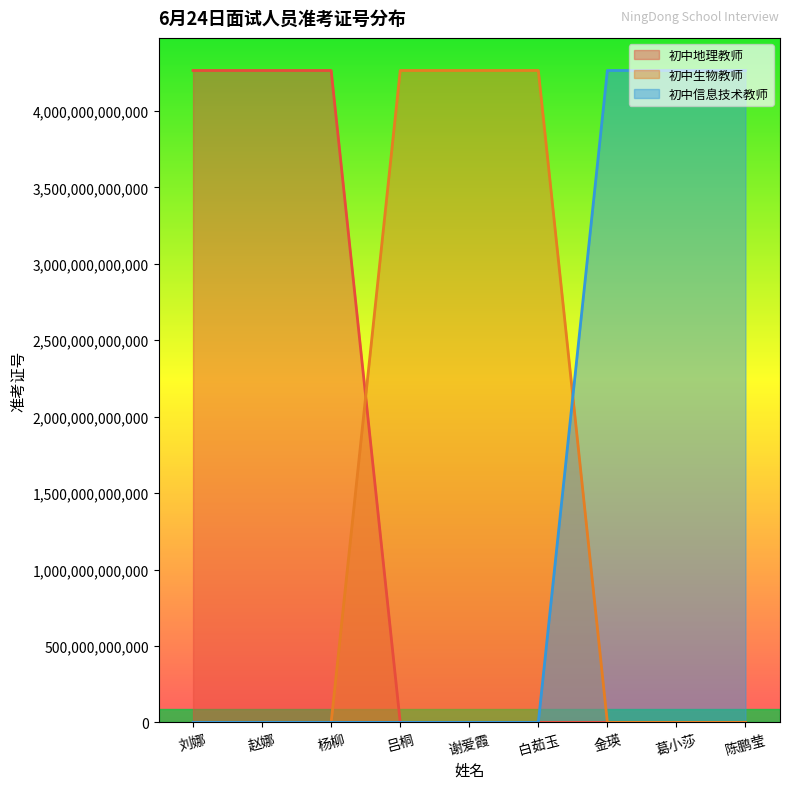

Reading left to right, what are all the values shown in this chart?

初中地理教师: 4264231701927	4264231700924	4264231701708	0	0	0	0	0	0
初中生物教师: 0	0	0	4264231701521	4264231700719	4264231701821	0	0	0
初中信息技术教师: 0	0	0	0	0	0	4264231700318	4264231701827	4264231701913